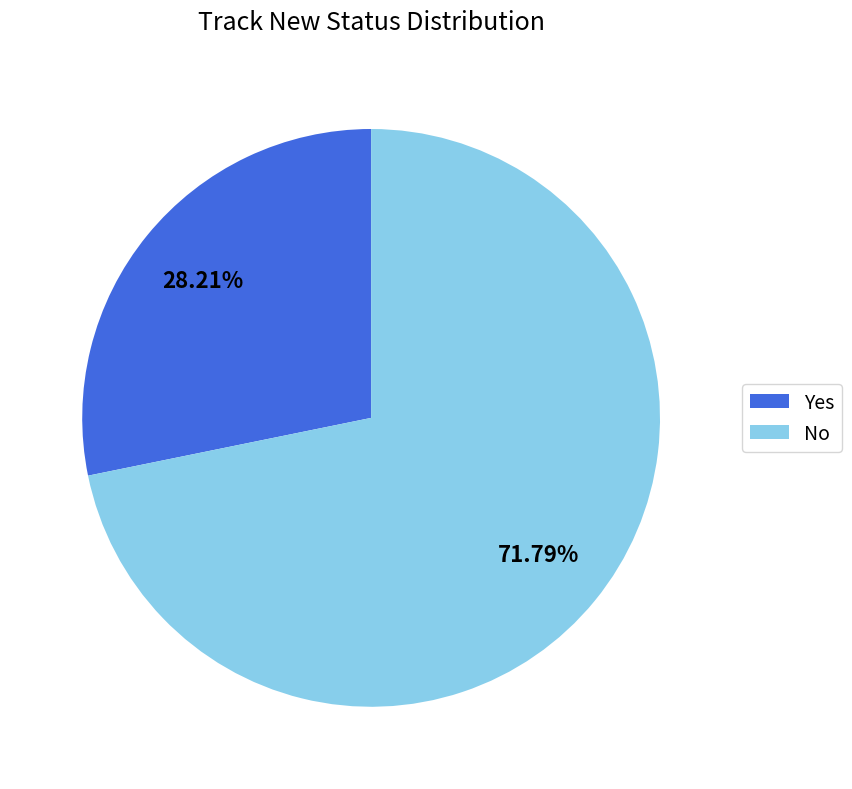

Is the sum of No and Yes greater than half?

Yes